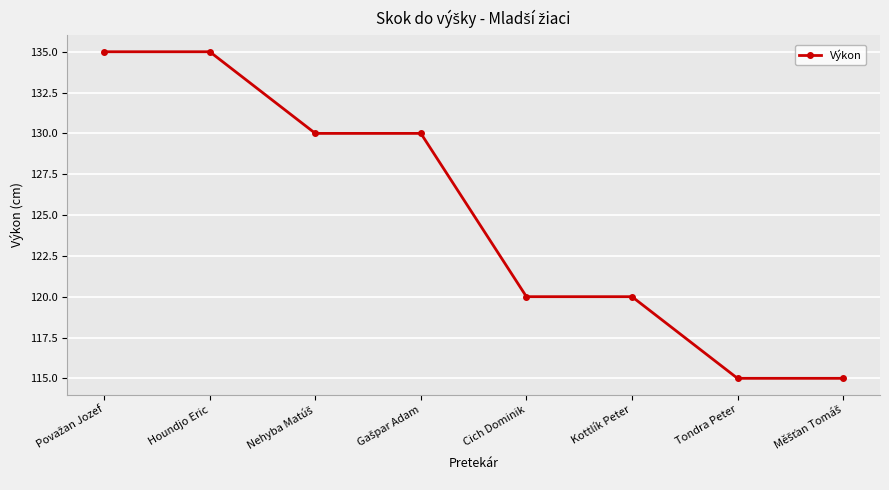

The value at Kottlík Peter is 194. True or false?

False